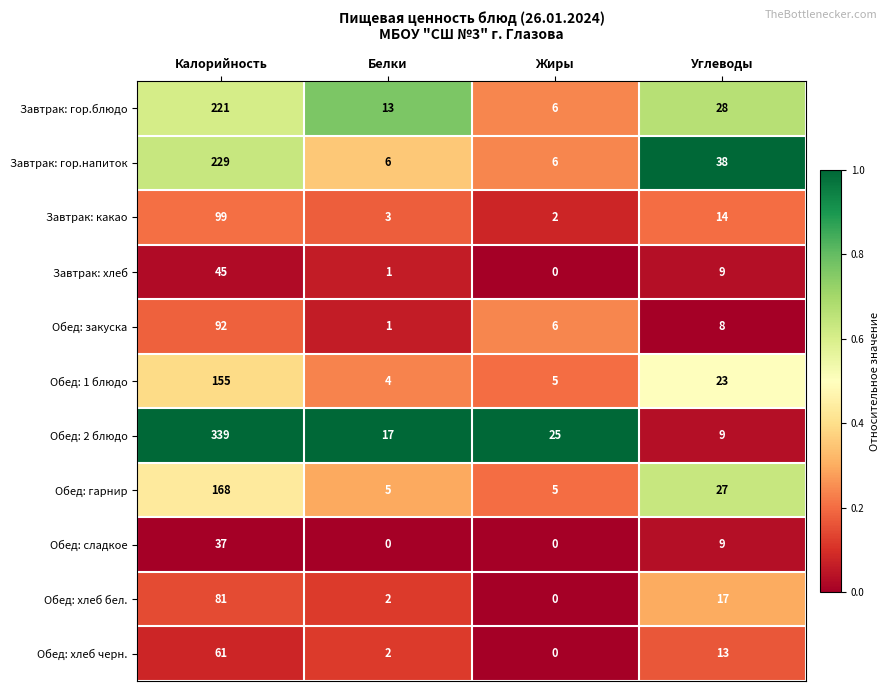

At Калорийность, list the series in order from smallest to largest.

Обед: сладкое, Завтрак: хлеб, Обед: хлеб черн., Обед: хлеб бел., Обед: закуска, Завтрак: какао, Обед: 1 блюдо, Обед: гарнир, Завтрак: гор.блюдо, Завтрак: гор.напиток, Обед: 2 блюдо